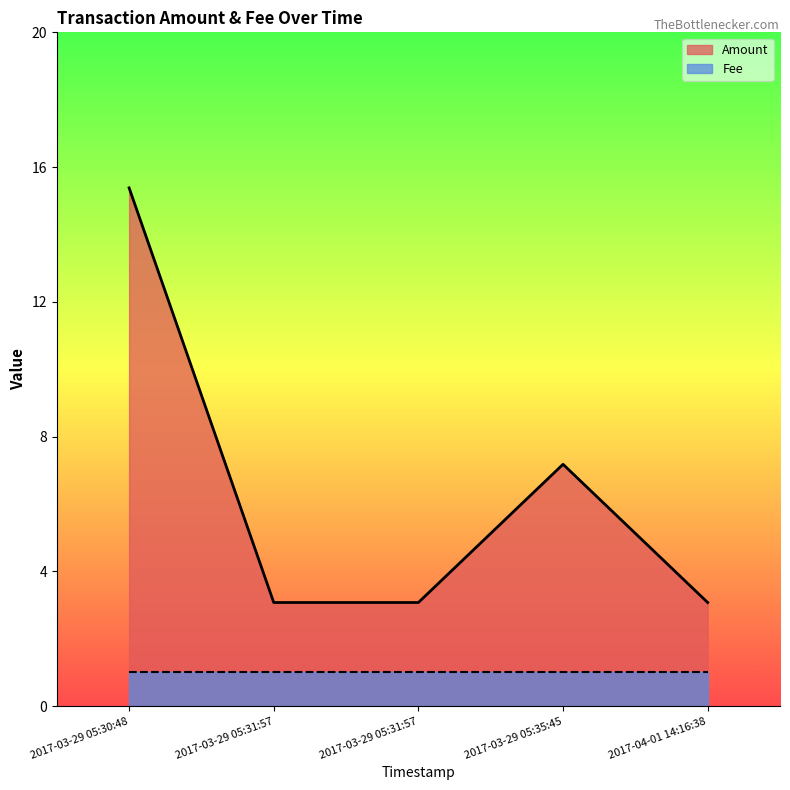

List the labels in order of value, smallest first.

2017-03-29 05:31:57, 2017-03-29 05:31:57, 2017-04-01 14:16:38, 2017-03-29 05:35:45, 2017-03-29 05:30:48